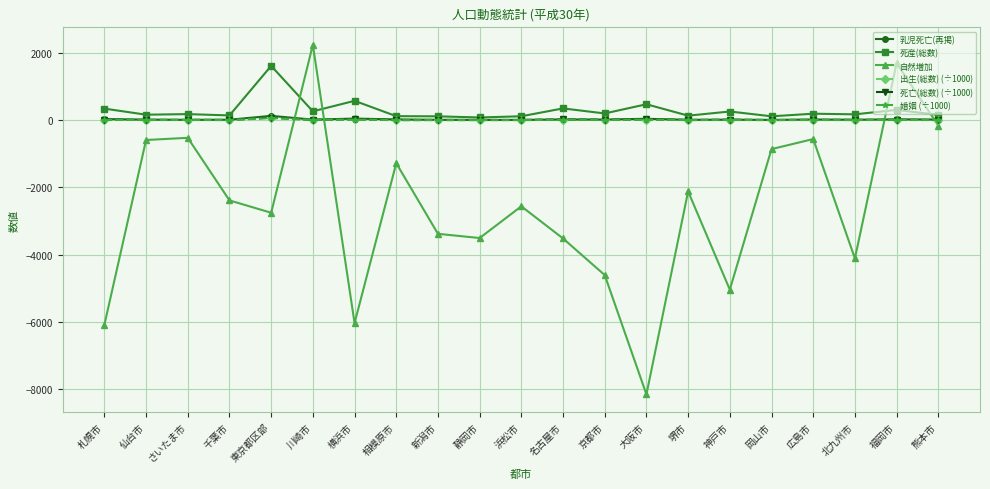

True or false: 出生(総数) (÷1000) and 乳児死亡(再掲) intersect in this chart.

False